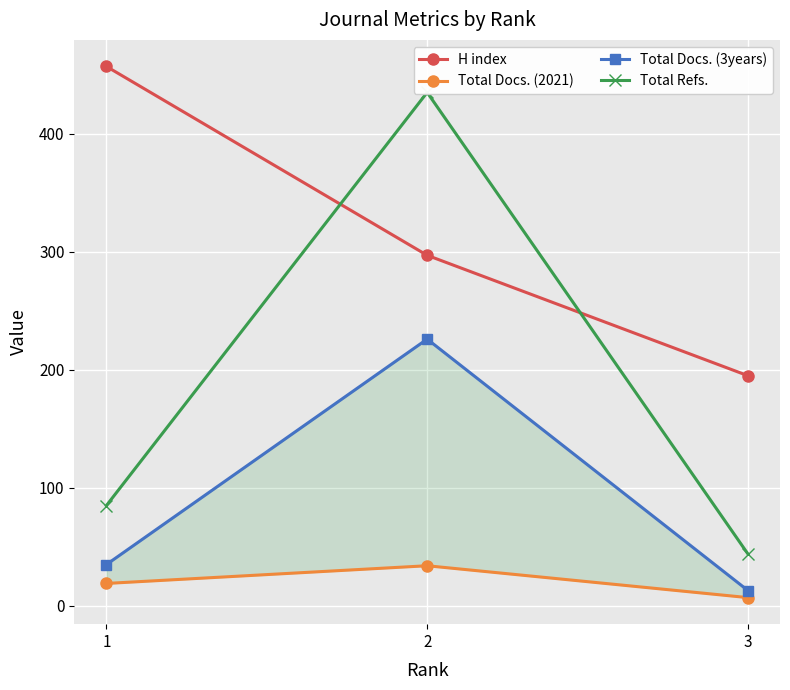

What is the sum of all Total Docs. (2021) values?

60